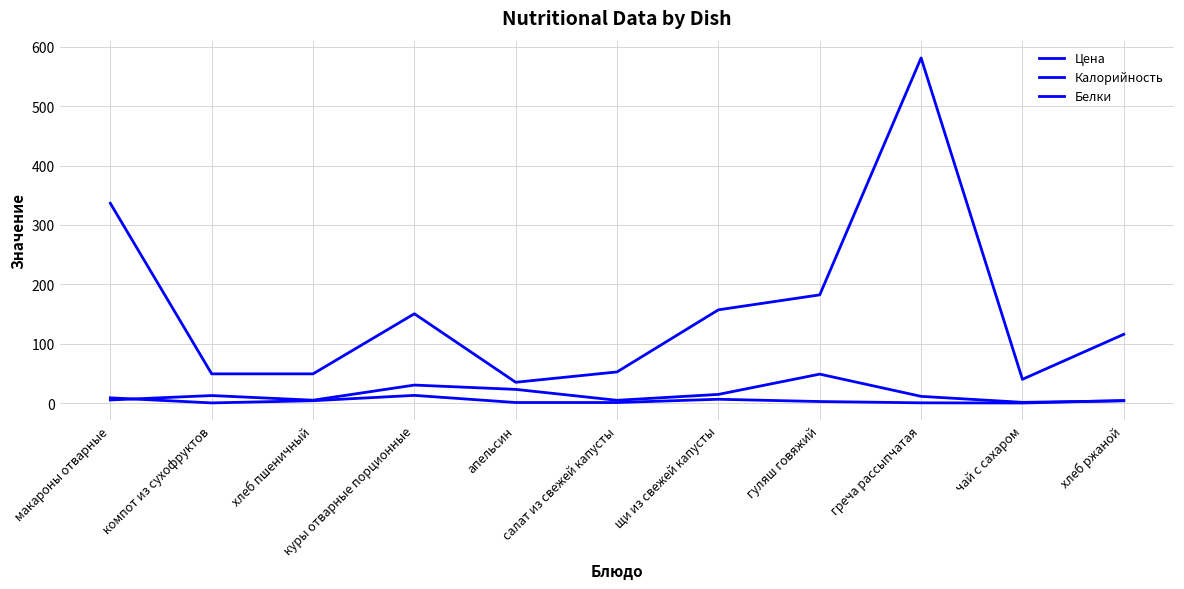

Read the Цена value at хлеб пшеничный.

4.8